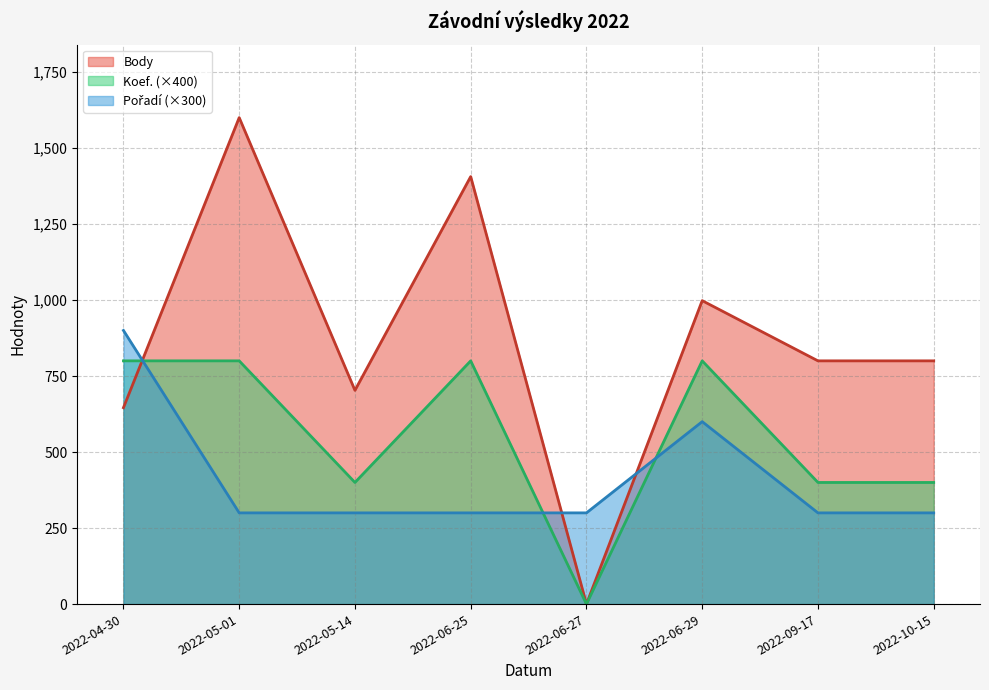

Which series has the largest total across all categories?

Body